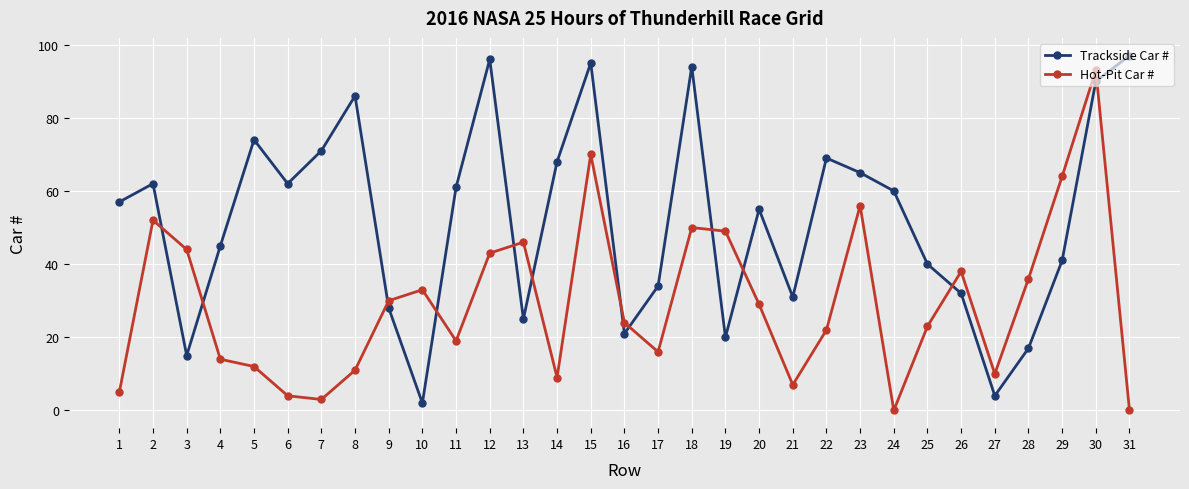

True or false: Hot-Pit Car # has more than 0 interior local peaks.

True